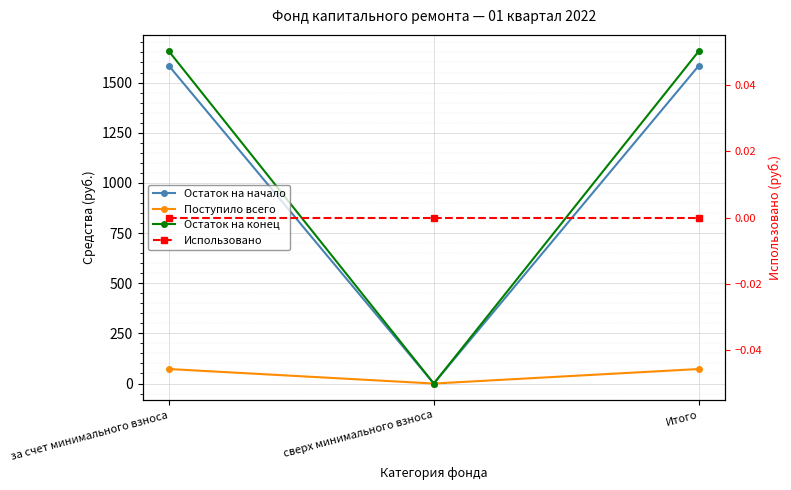

Is this an area chart (filled region under the line)?

No